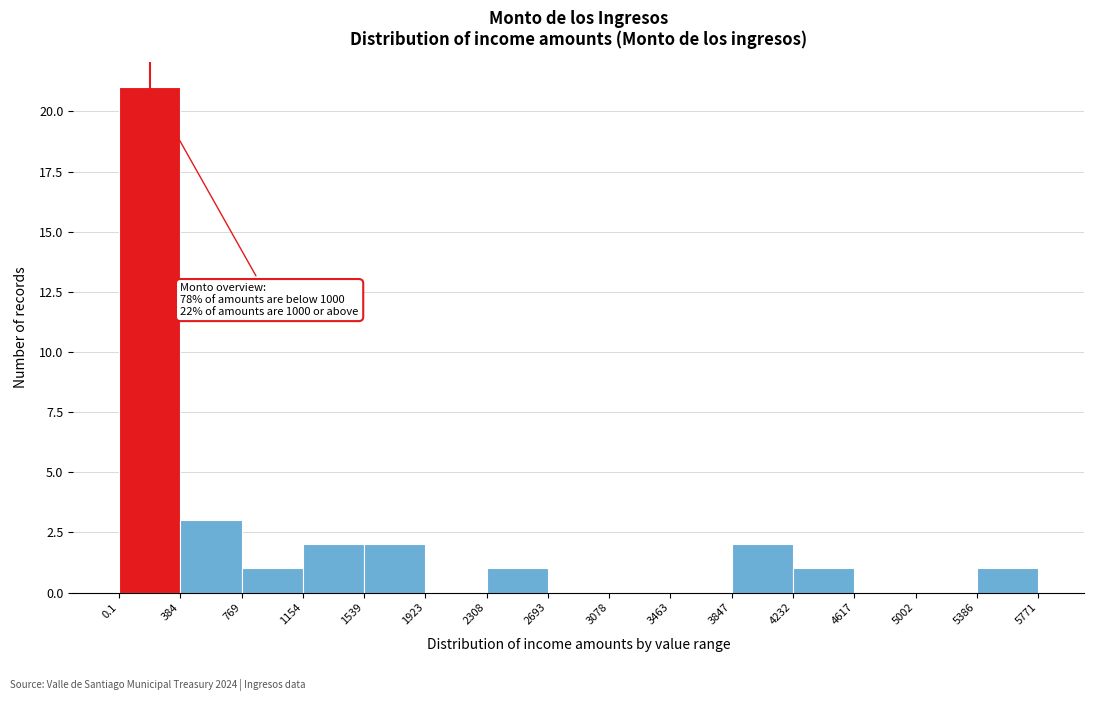

Over which range of the x-axis is the bar tallest?

0.1 to 384